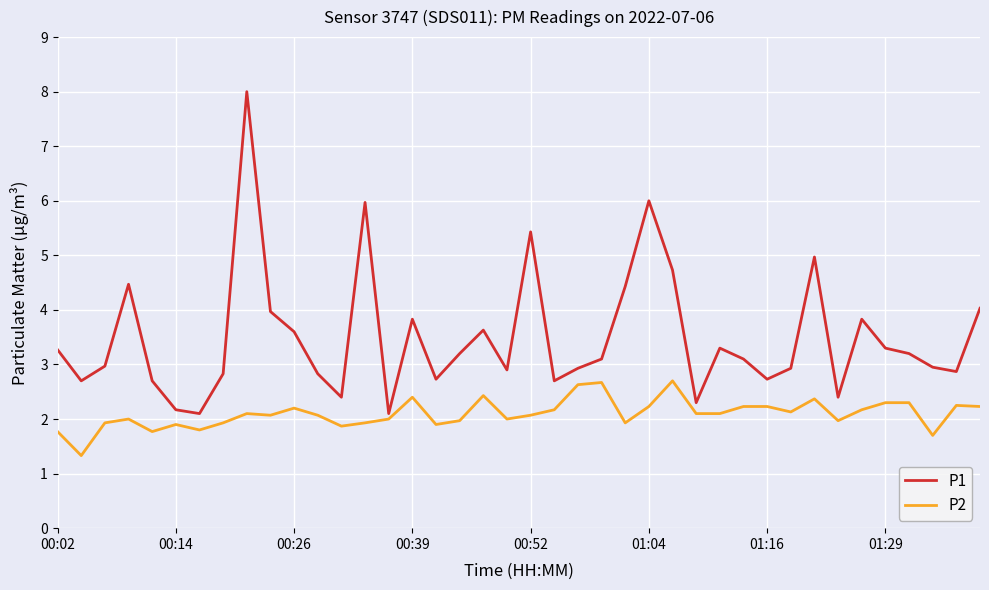

Which series has the largest range (max minus min)?

P1